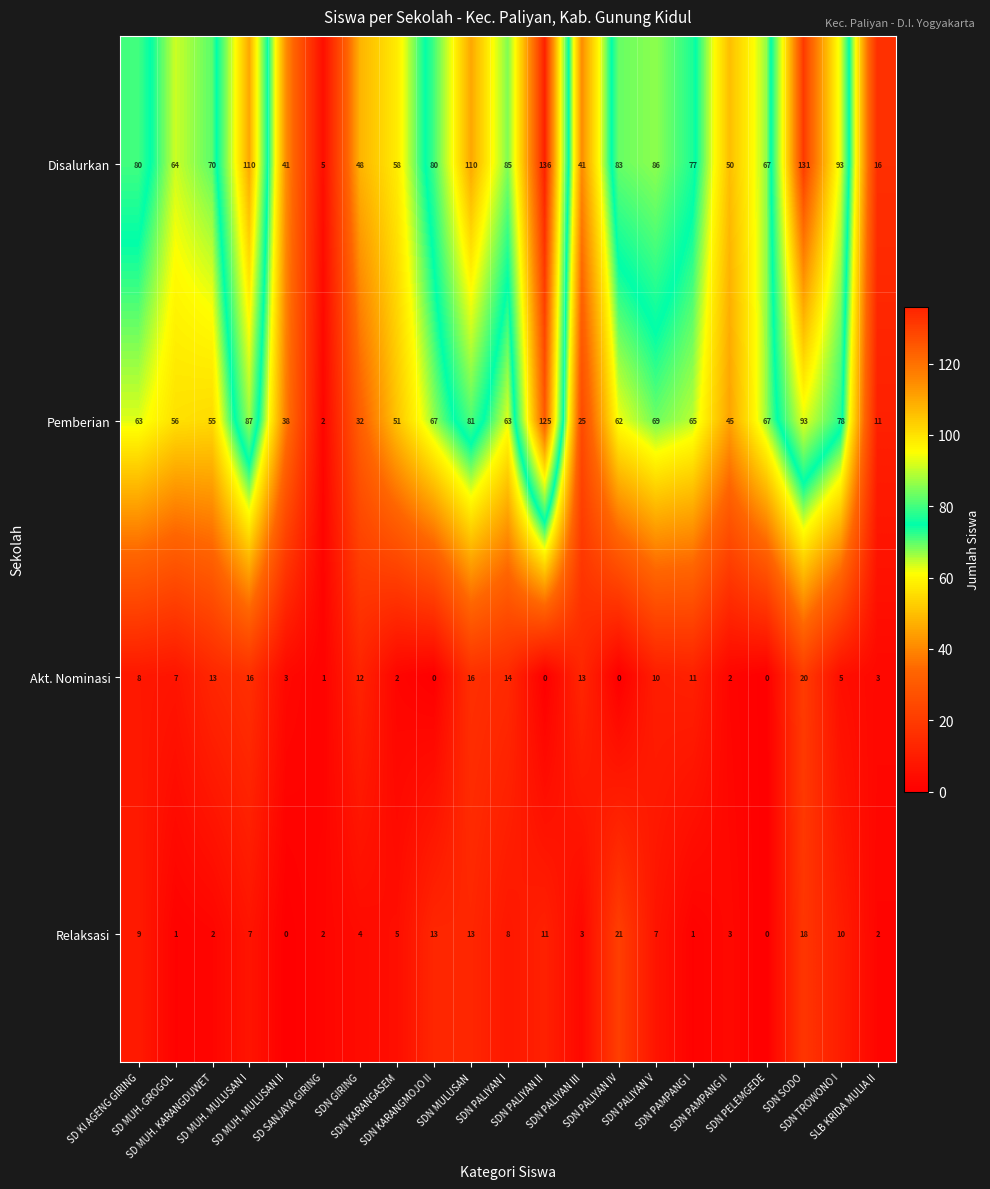

How many data points does each series have?

21